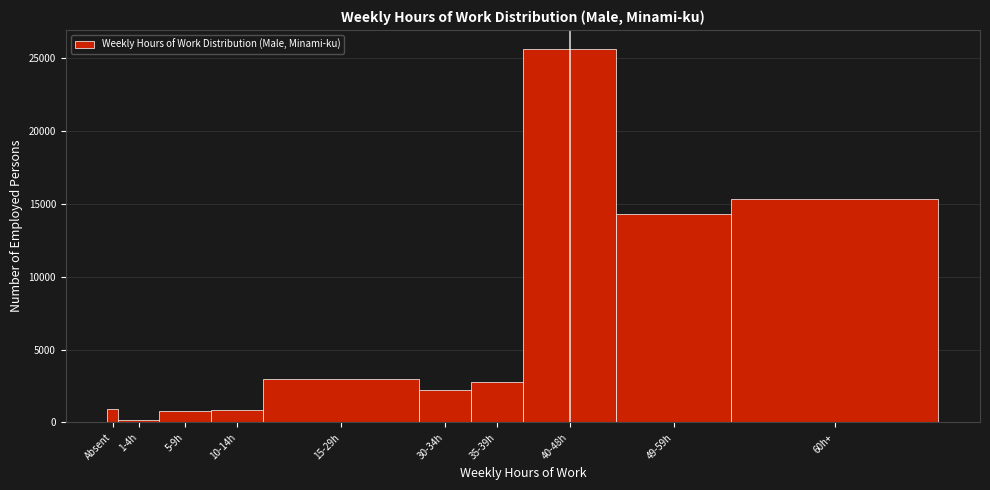

What is the change in value from Absent to 60h+?

+14435